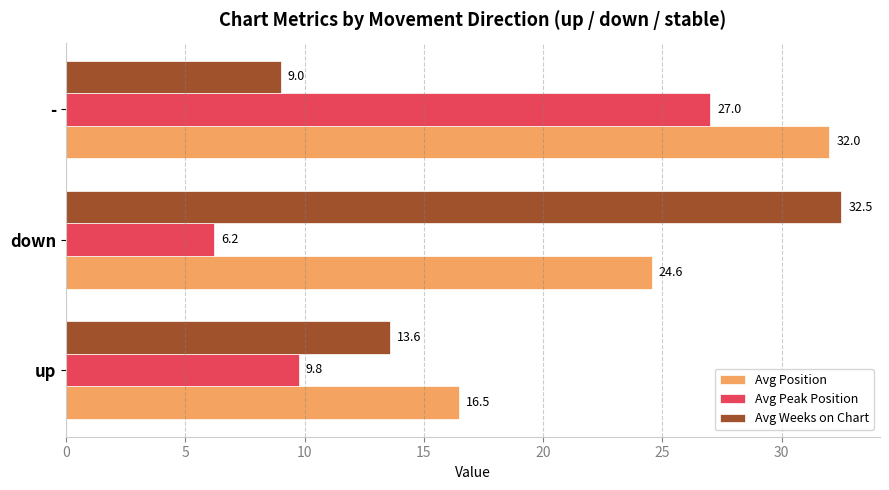

Is the value of Avg Peak Position at down greater than the value of Avg Weeks on Chart at up?

No